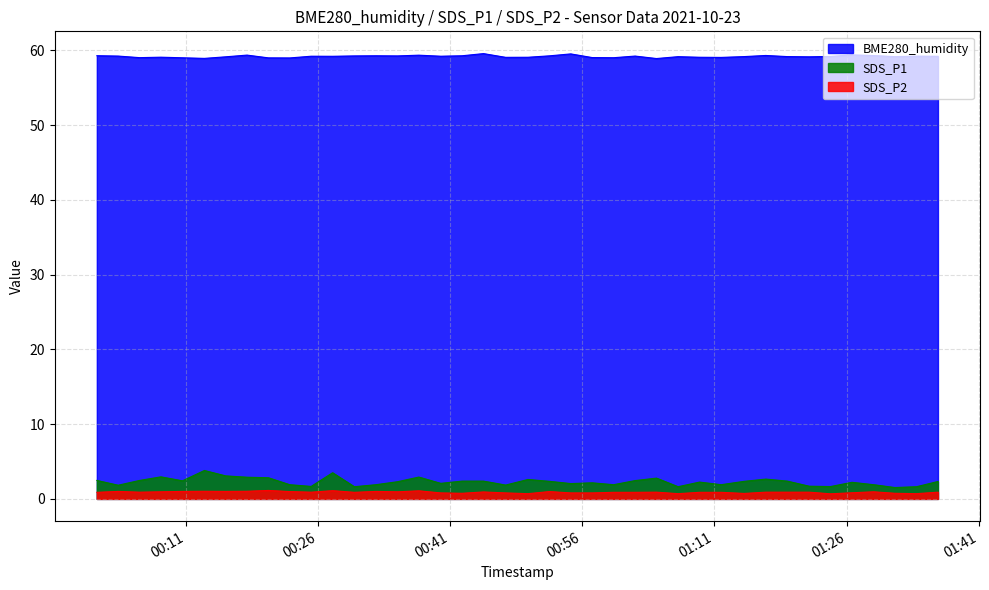

Does the chart display data point markers on the line(s)?

No